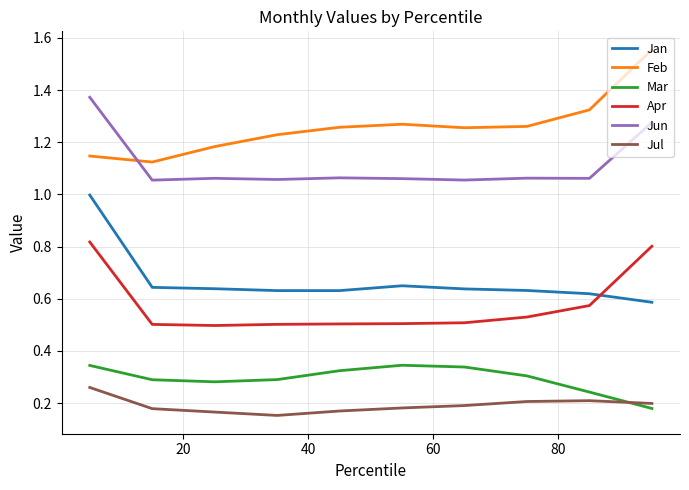

Rank the series by their maximum value, from highest to lowest.

Feb, Jun, Jan, Apr, Mar, Jul